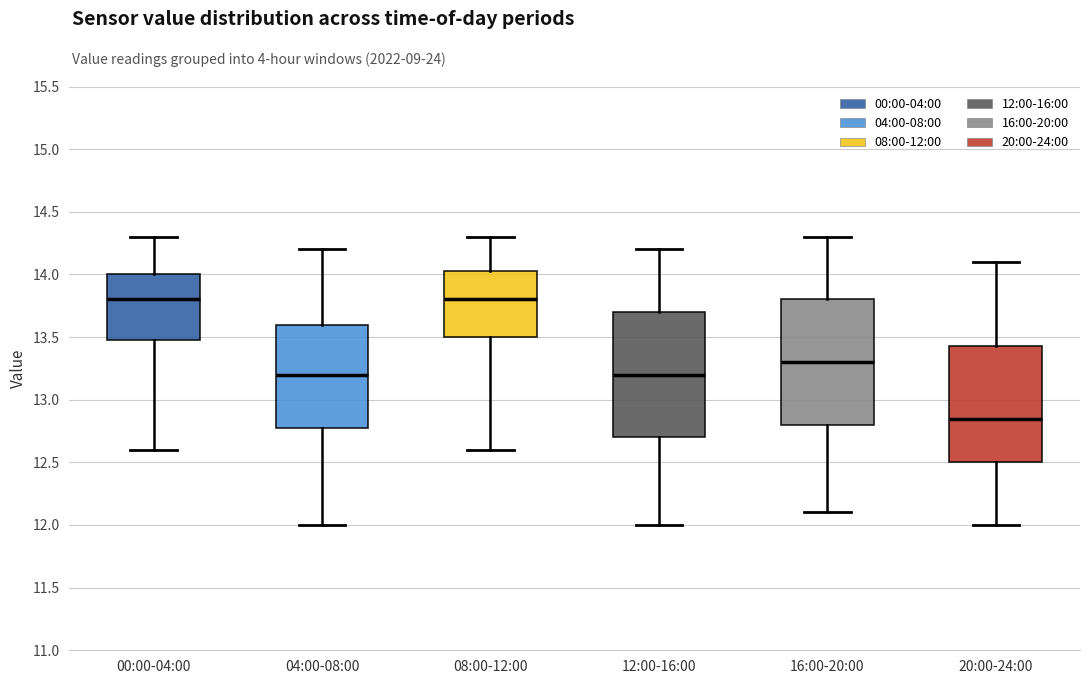

Reading left to right, transcribe this box plot: for each box, give where its median line is, the range the box spans, and where its two whiskers end, as read against the y-axis. The values are not printed on the chart, so give them approximately, as read against the axis.

00:00-04:00: median 13.80, box 13.50 to 14.00, whiskers 12.60 to 14.30
04:00-08:00: median 13.20, box 12.80 to 13.60, whiskers 12.00 to 14.20
08:00-12:00: median 13.80, box 13.50 to 14.05, whiskers 12.60 to 14.30
12:00-16:00: median 13.20, box 12.70 to 13.70, whiskers 12.00 to 14.20
16:00-20:00: median 13.30, box 12.80 to 13.80, whiskers 12.10 to 14.30
20:00-24:00: median 12.85, box 12.50 to 13.45, whiskers 12.00 to 14.10